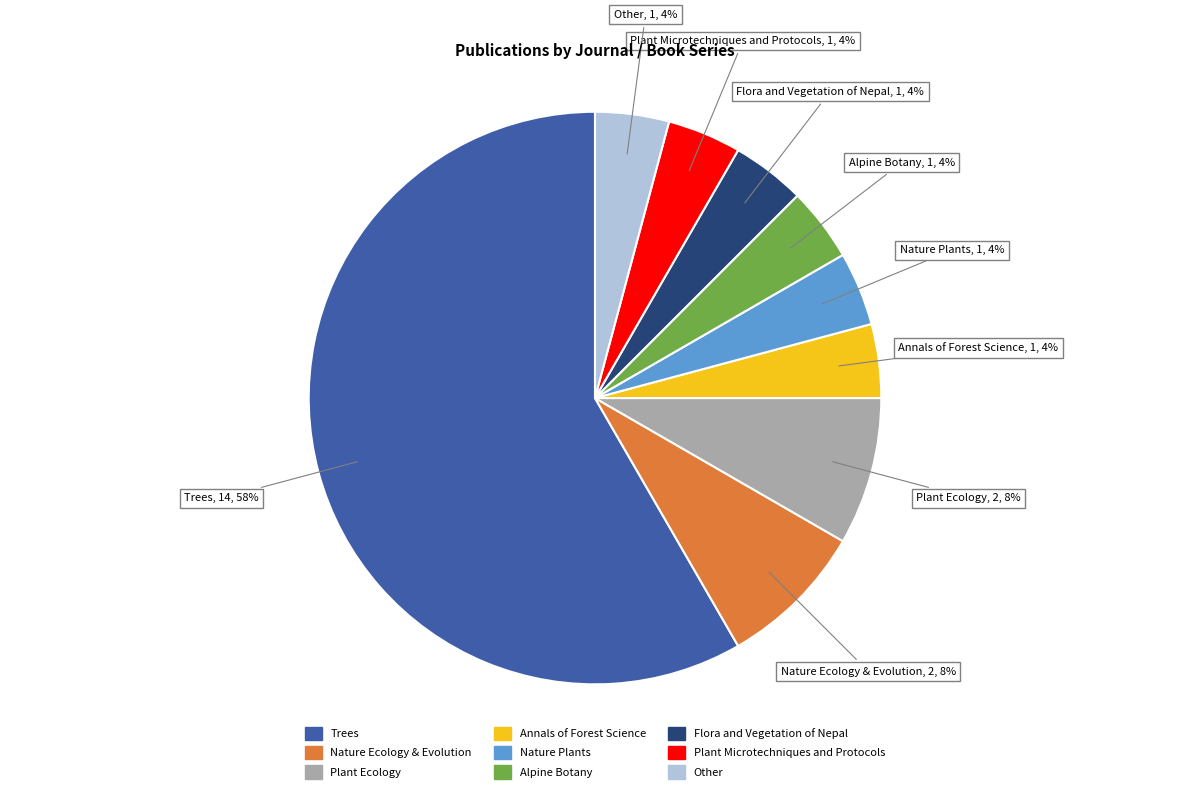

Combined, do Plant Microtechniques and Protocols and Flora and Vegetation of Nepal account for over 50%?

No